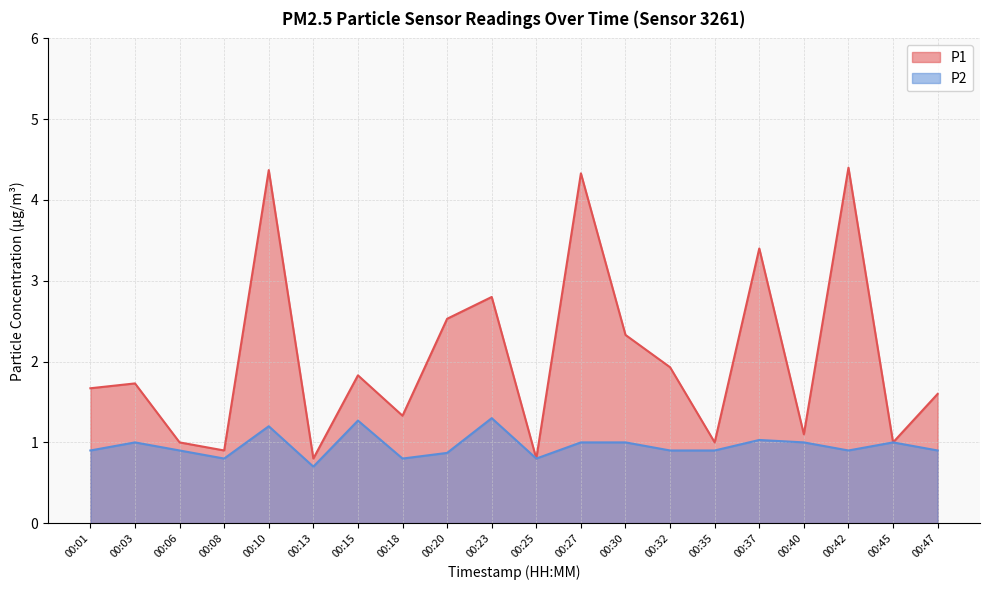

True or false: P1 has a value of 4.4 at 00:42.

True